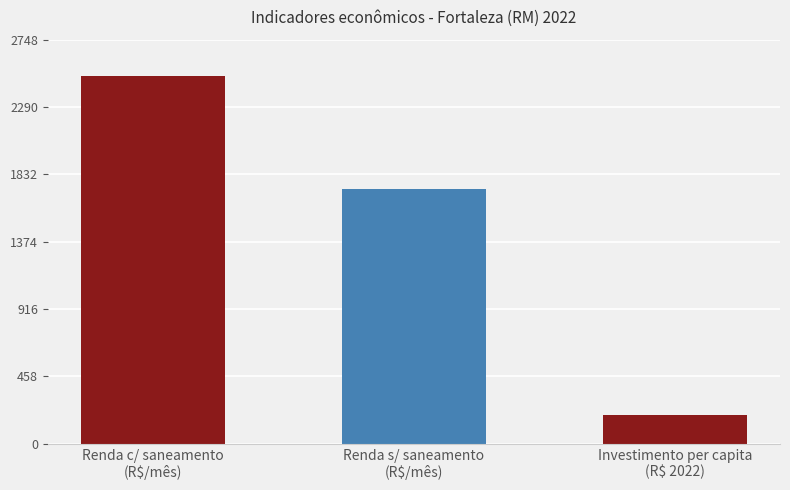

What is the difference between the values at Investimento per capita
(R$ 2022) and Renda s/ saneamento
(R$/mês)?

1540.8